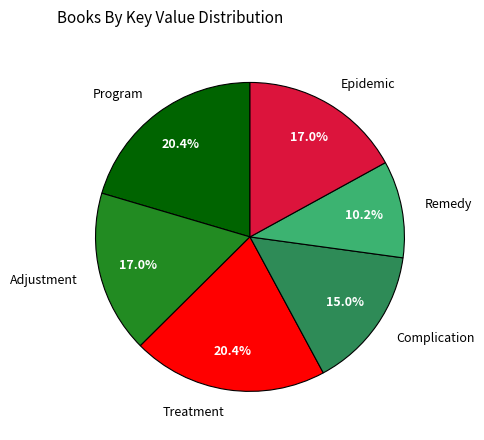

To the nearest percent, what is the average slice percentage?

17%